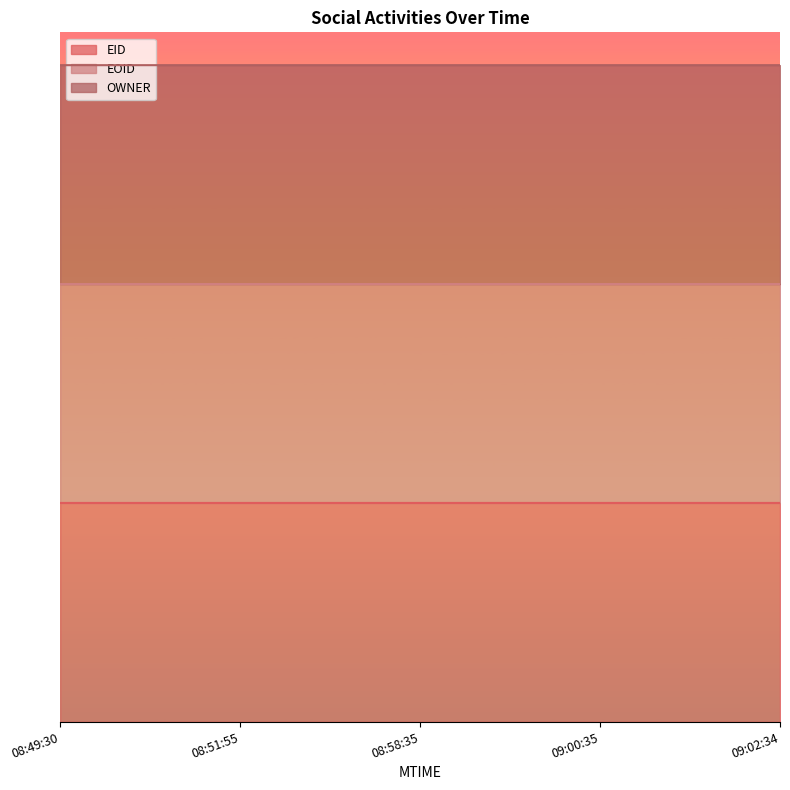

What is the label of the 4th point from the left?

09:00:35